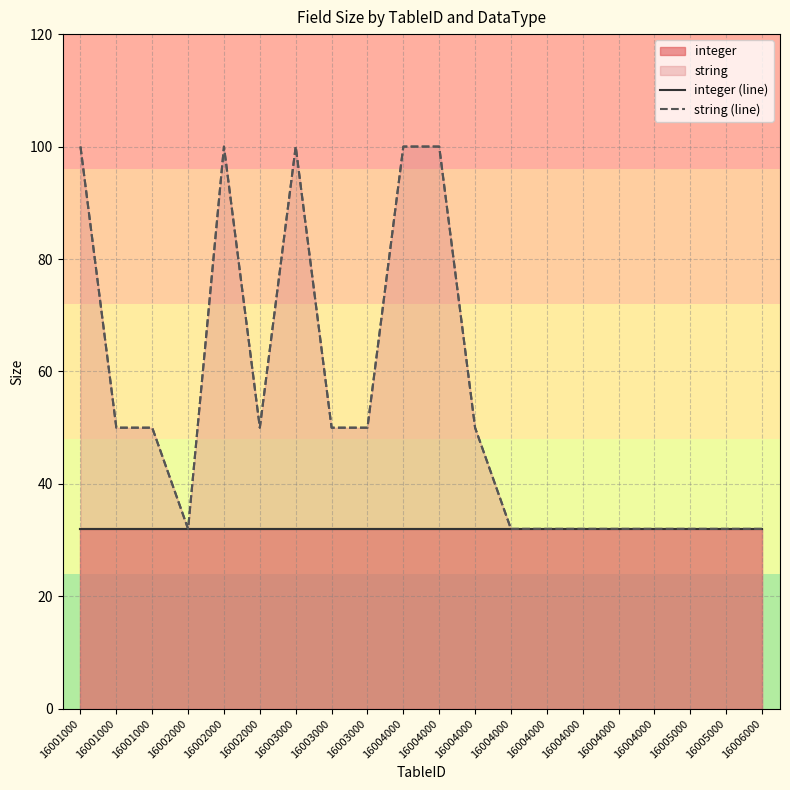

List the series in order of their peak value, highest first.

string (line), integer (line)